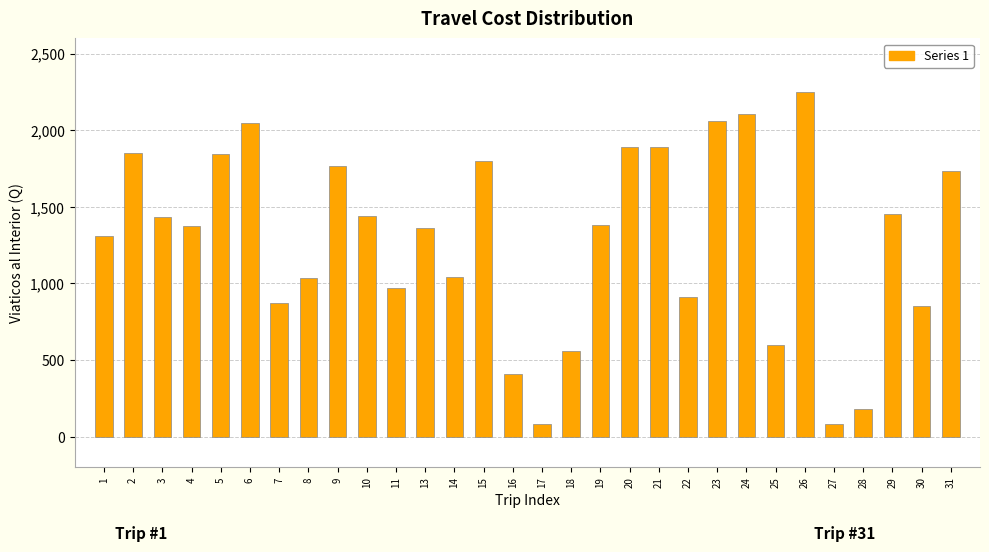

What is the value of the 16th bar from the left?

83.0